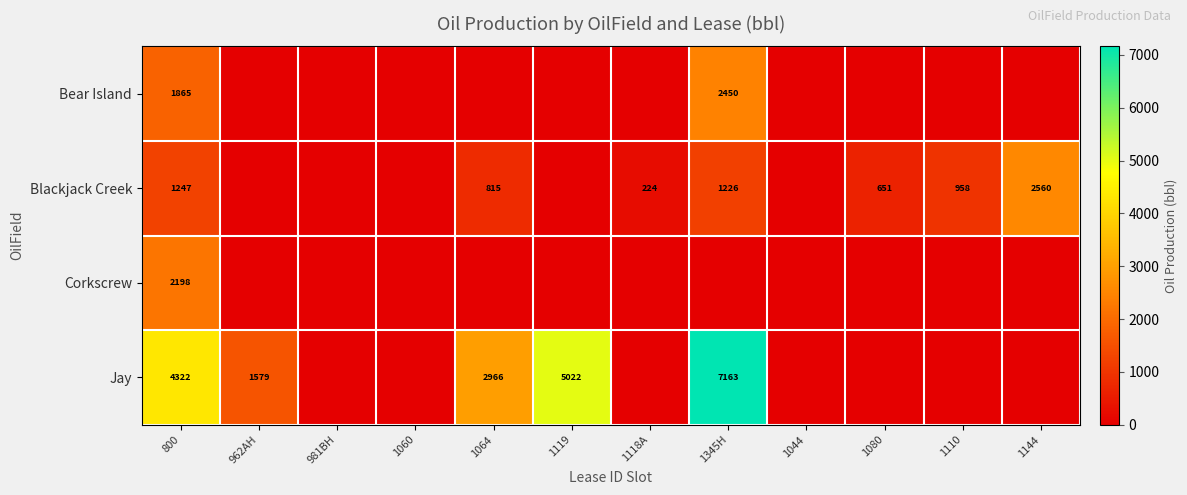

The Corkscrew series shows 2198 at 800. True or false?

True